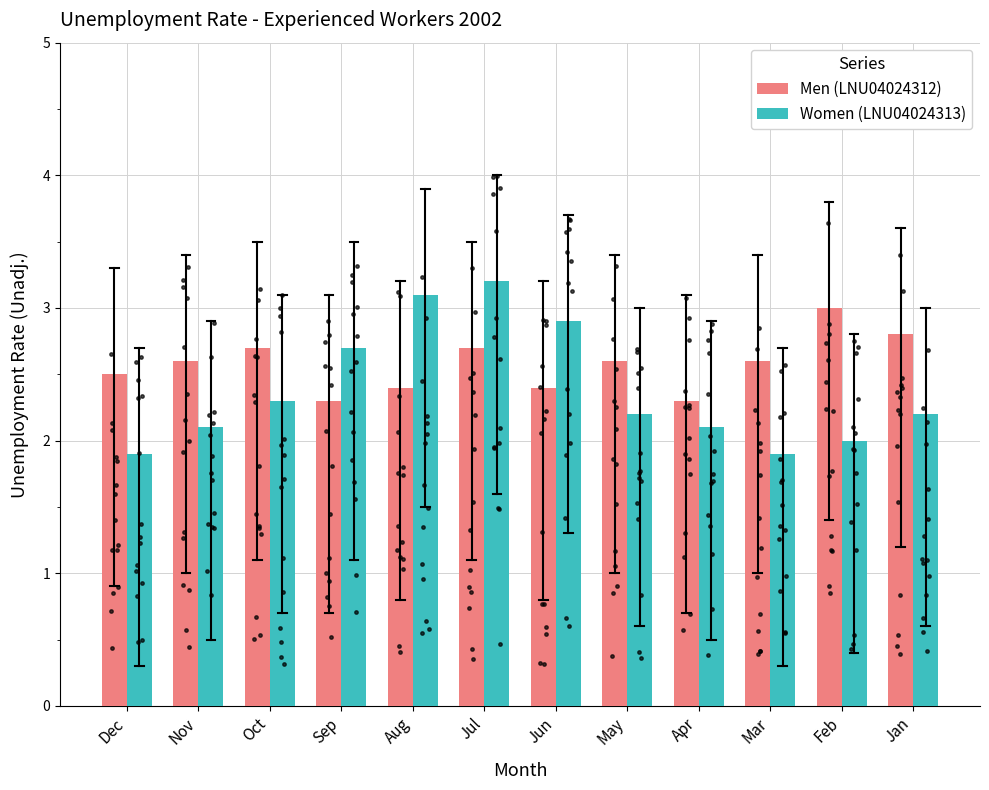

At how many categories does at least one series exceed 2?

12